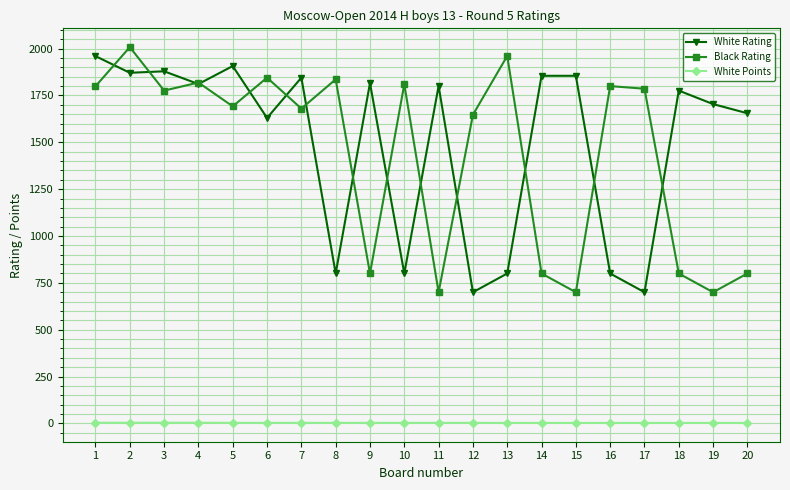

What is the value of the White Rating point at the 18th from the left?

1776.0